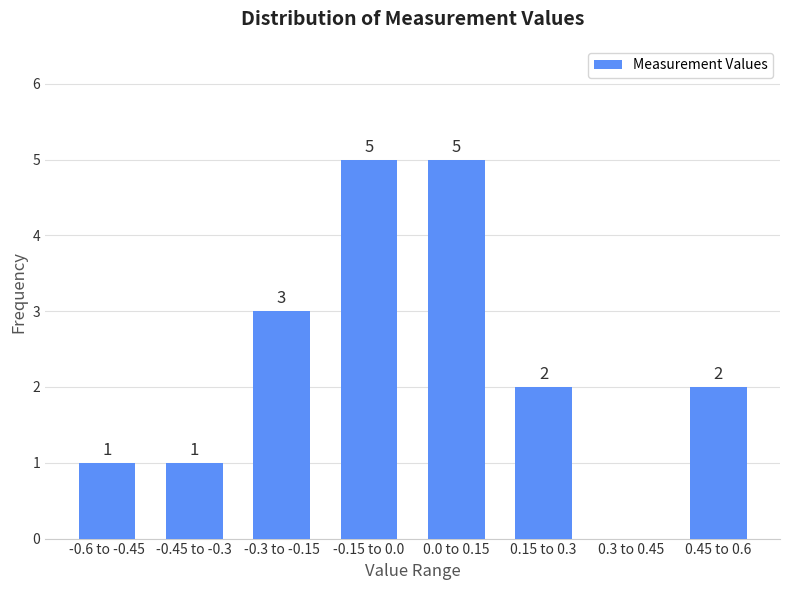

Reading left to right, list all the values displayed in this chart.

-0.6 to -0.45=1	-0.45 to -0.3=1	-0.3 to -0.15=3	-0.15 to 0.0=5	0.0 to 0.15=5	0.15 to 0.3=2	0.3 to 0.45=0	0.45 to 0.6=2